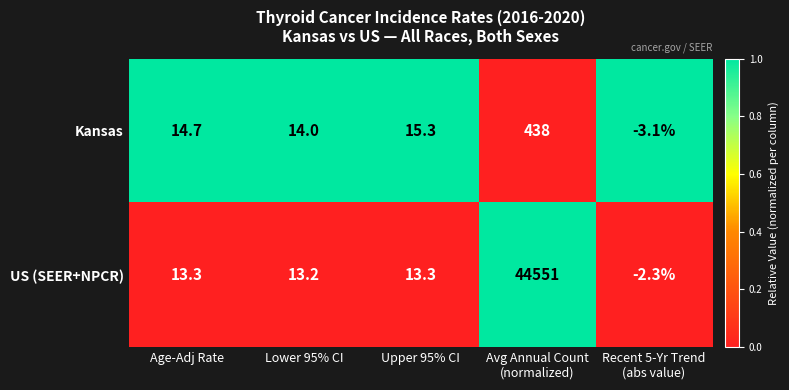

What is the total value across all series at Upper 95% CI?

28.6